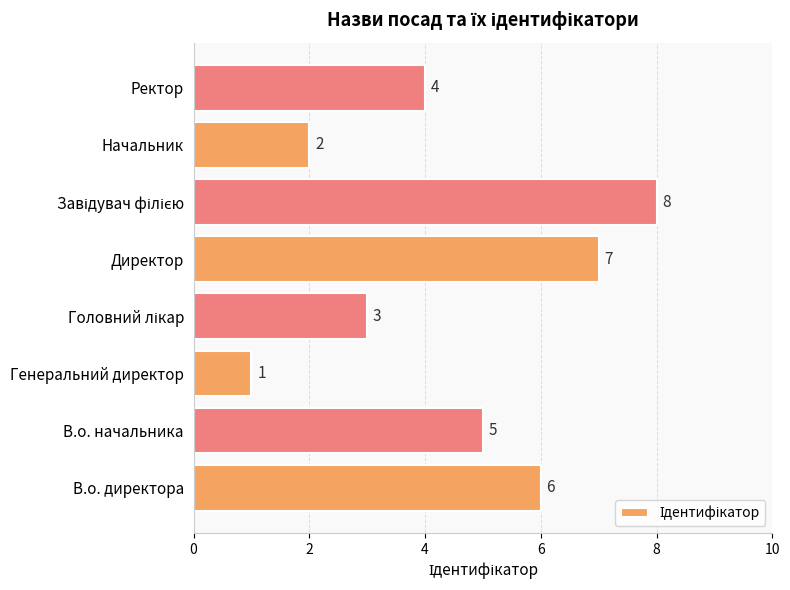

Reading top to bottom, transcribe all the data shown in this chart.

4	2	8	7	3	1	5	6